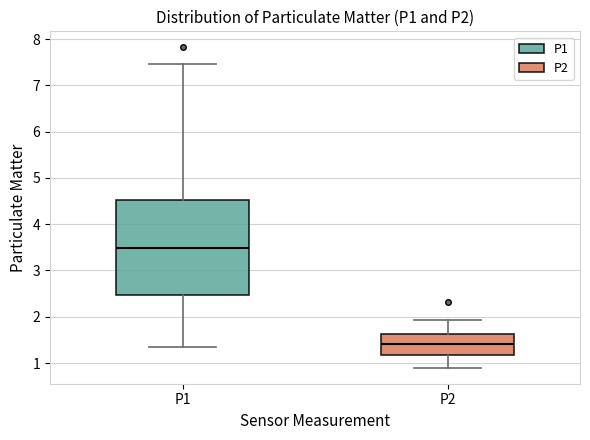

Comparing the boxes themselves (not the whiskers), which one is the tallest?

P1